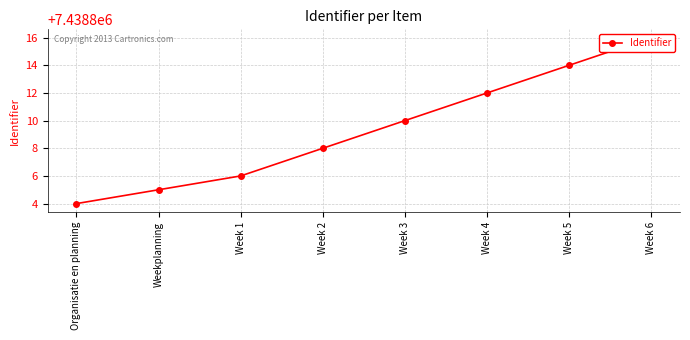

True or false: the data has more than 2 interior local peaks.

False